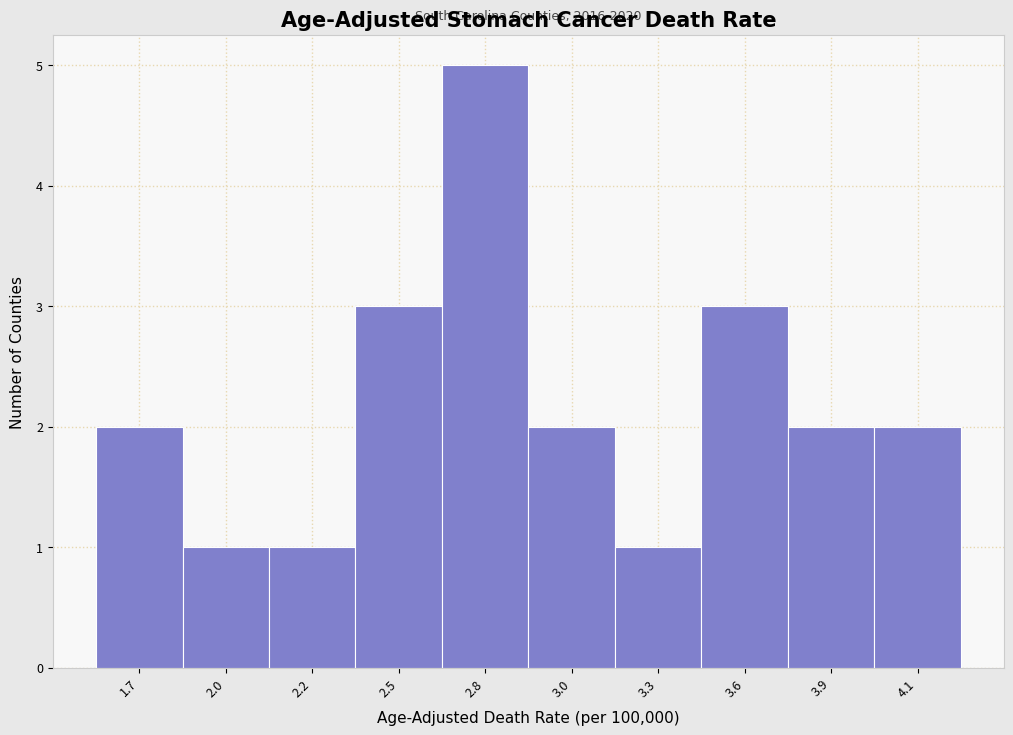

Reading left to right, transcribe all the data shown in this chart.

2	1	1	3	5	2	1	3	2	2